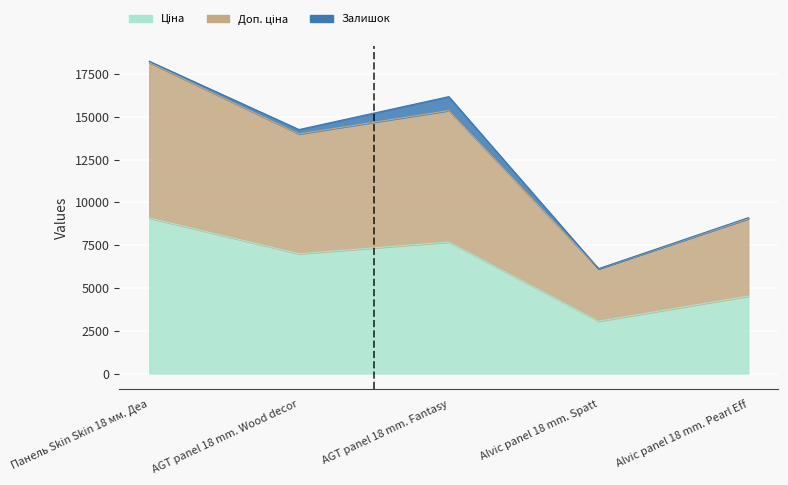

Between AGT panel 18 mm. Wood decor and Alvic panel 18 mm. Pearl Eff, which is larger?

AGT panel 18 mm. Wood decor